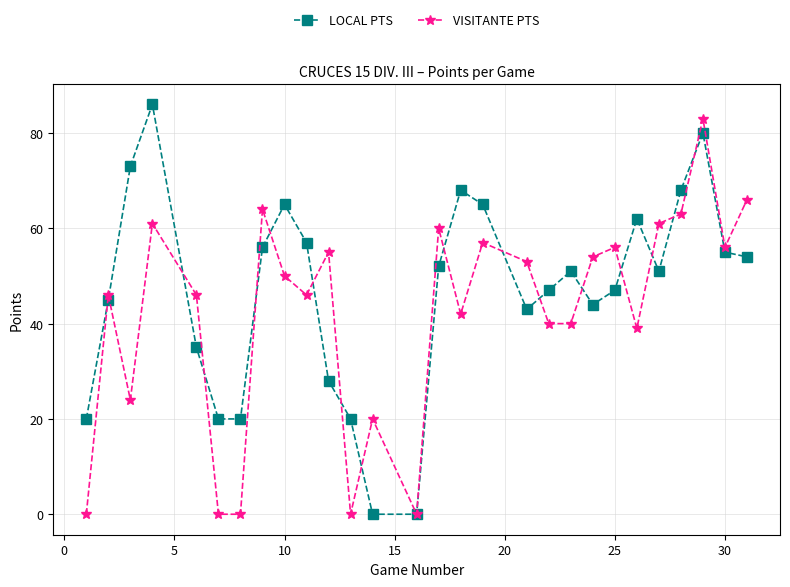

Which series has the widest spread of values?

LOCAL PTS